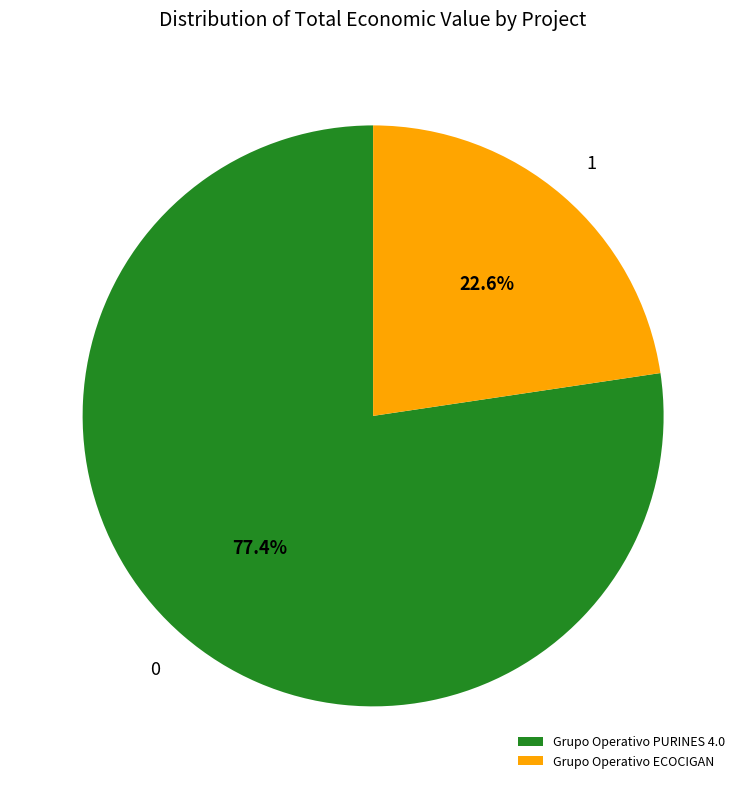

What is the total percentage of Grupo Operativo ECOCIGAN and Grupo Operativo PURINES 4.0?

100.0%